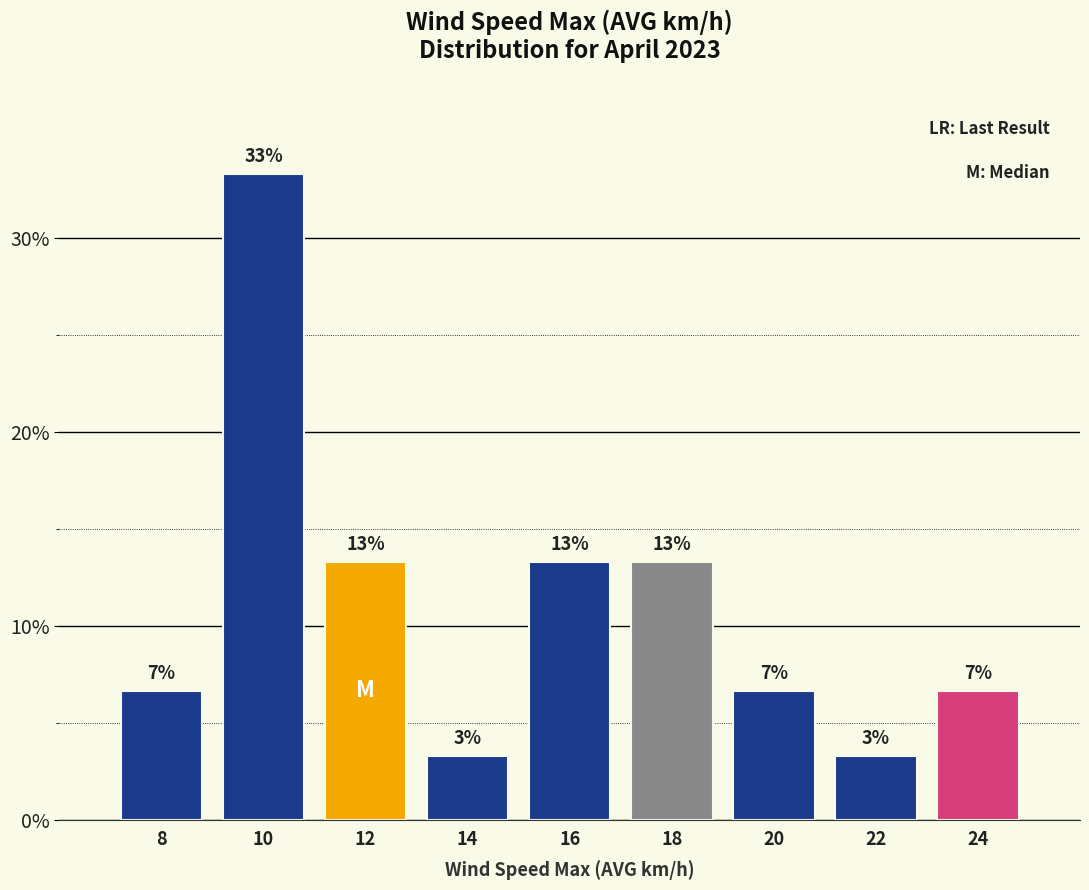

Are the bars horizontal?

No